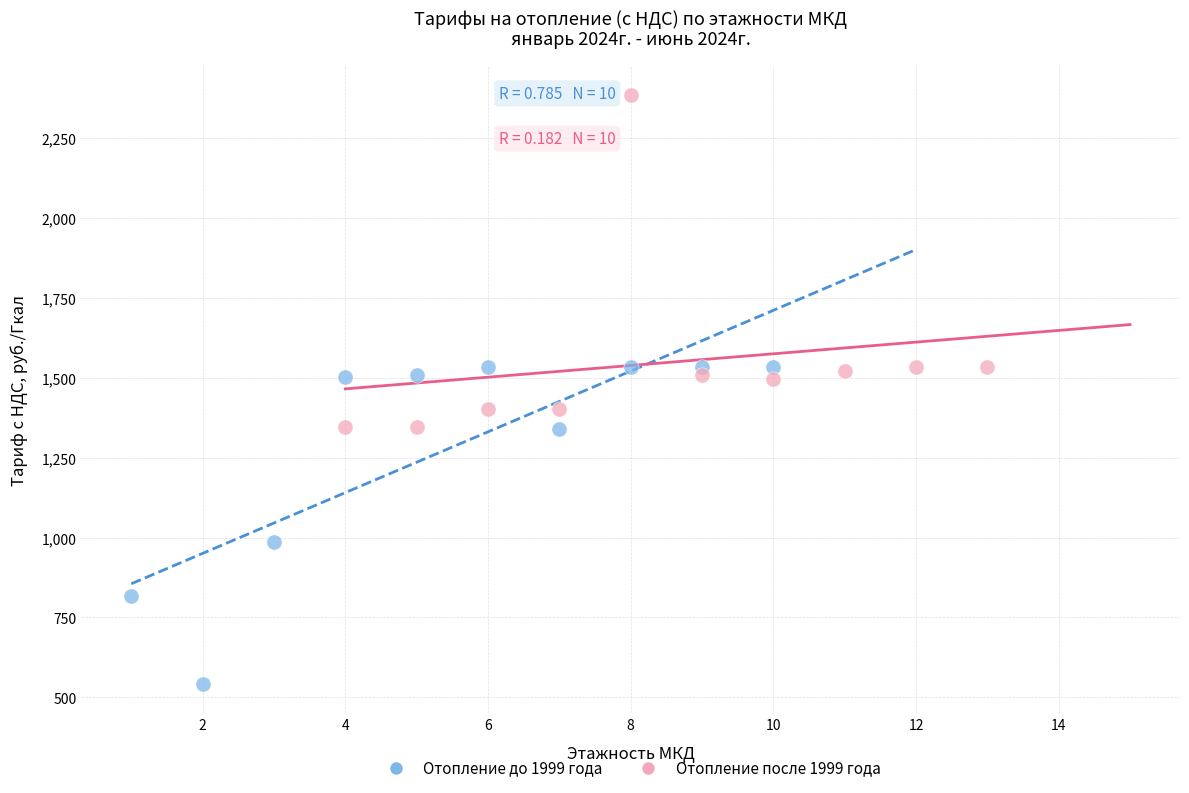

Which series contains the lowest Y value?

Отопление до 1999 года